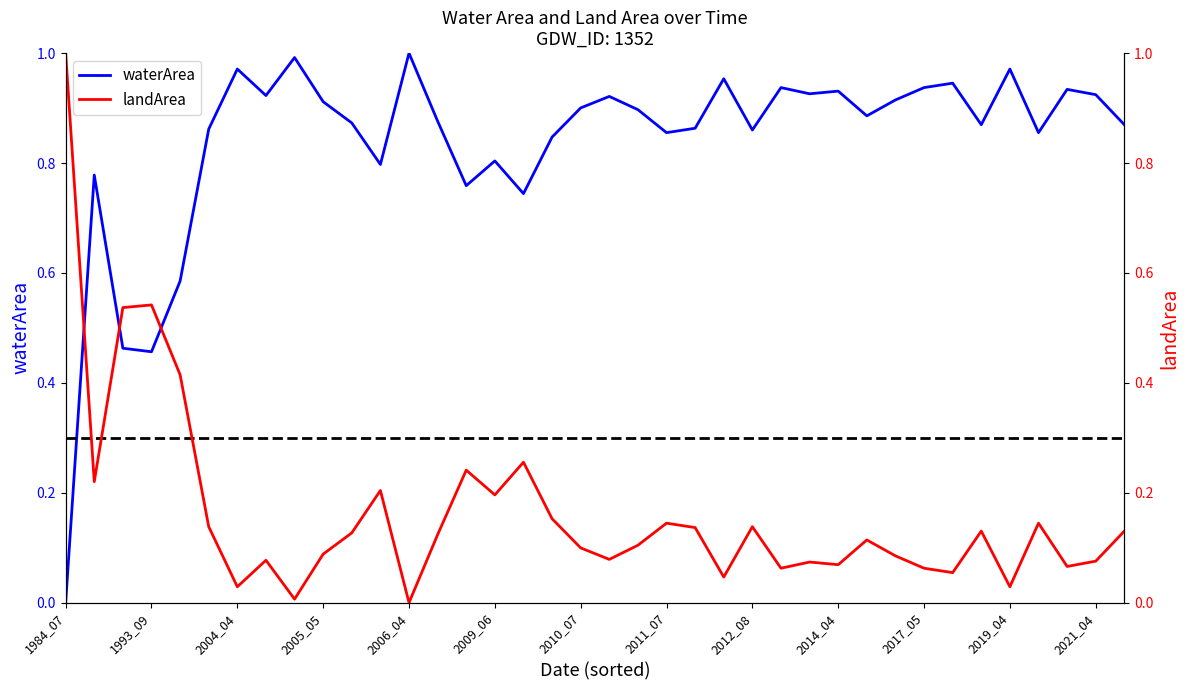

At which label is waterArea closest to 0?

1984_07